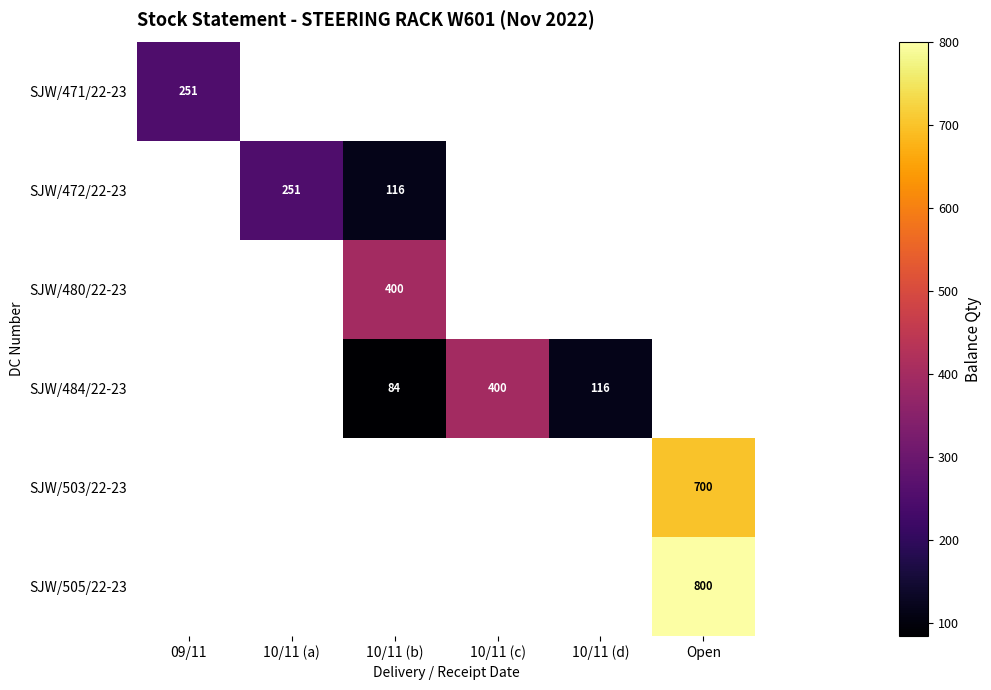

Is it true that SJW/503/22-23 equals 1087.6 at Open?

False